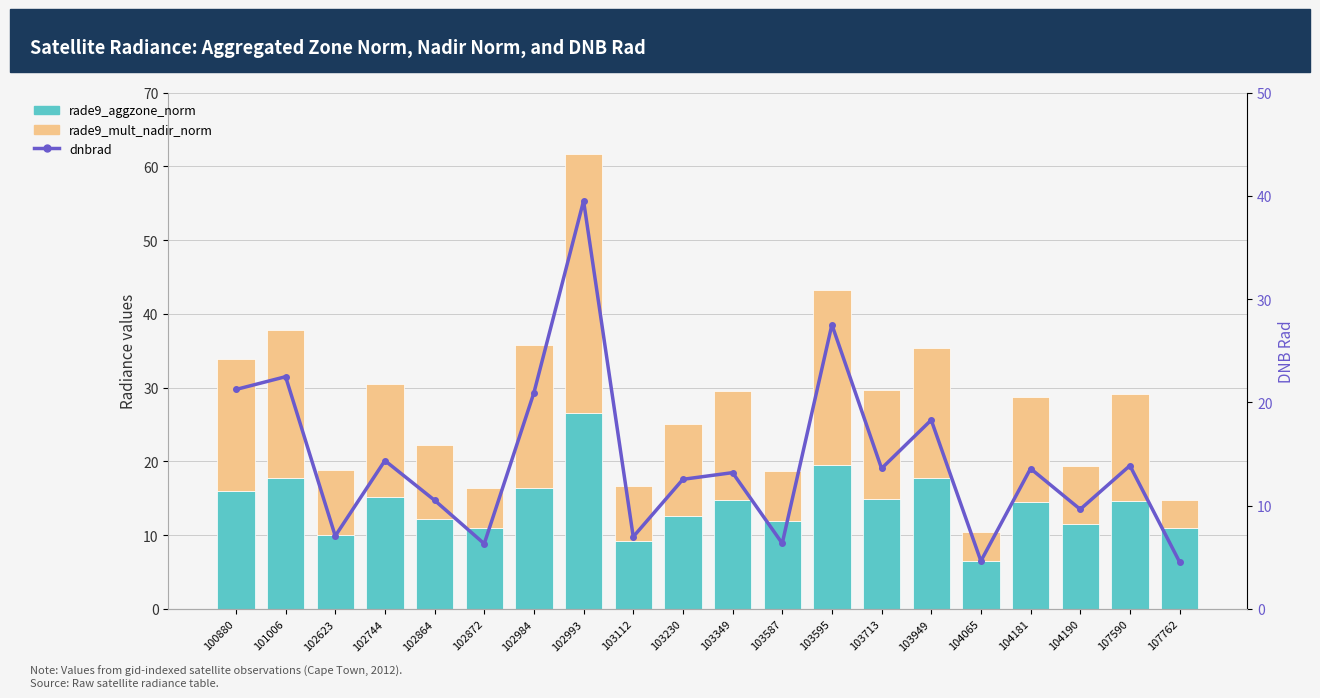

At which label does dnbrad reach its minimum?

107762